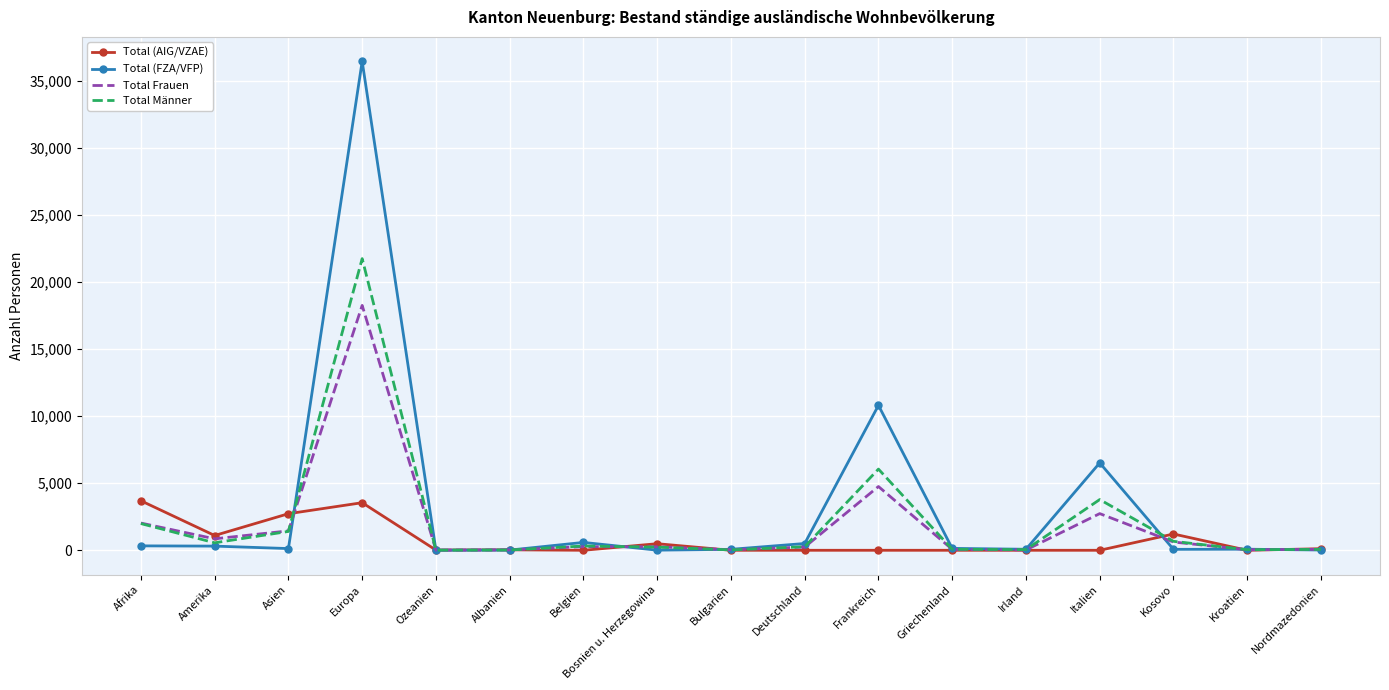

What is the highest value of the Total Männer series?

21733